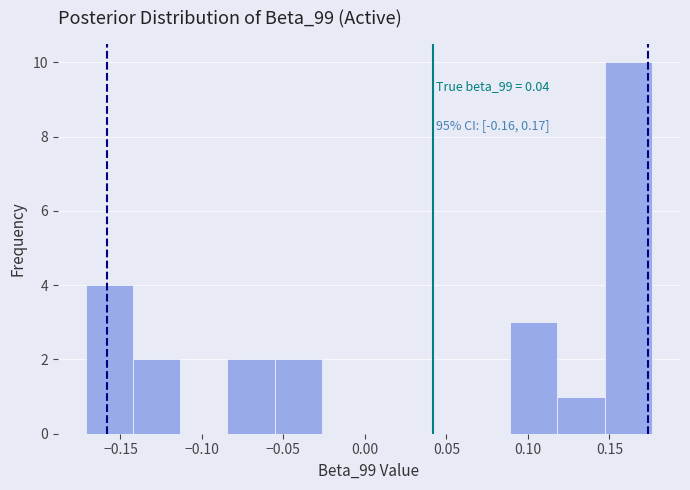

Over which range of the x-axis is the bar tallest?

0.145 to 0.175